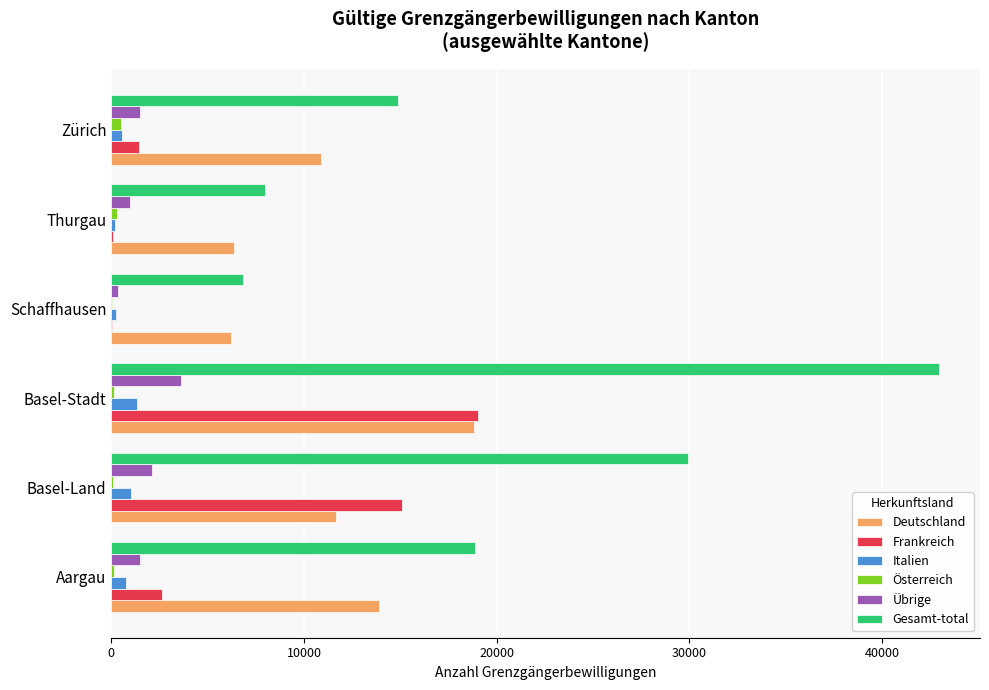

At which label does Übrige reach its peak?

Basel-Stadt